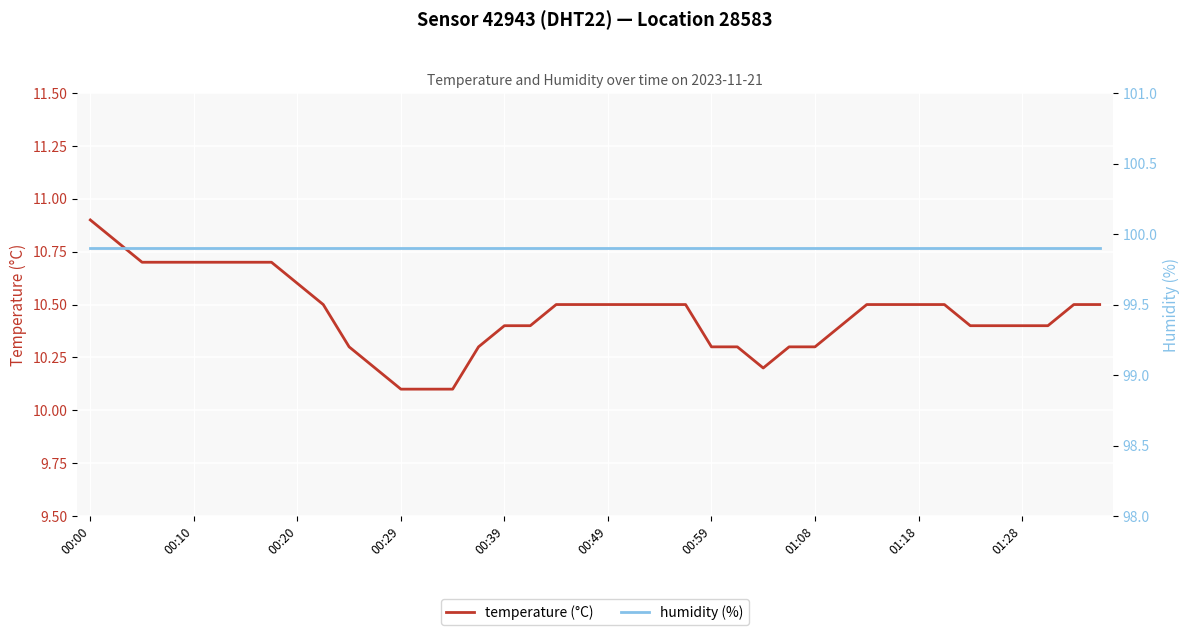

What is the maximum value for temperature (°C)?

10.9